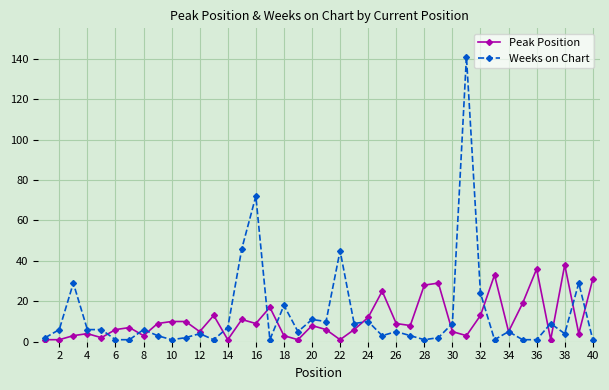

Which series has the widest spread of values?

Weeks on Chart